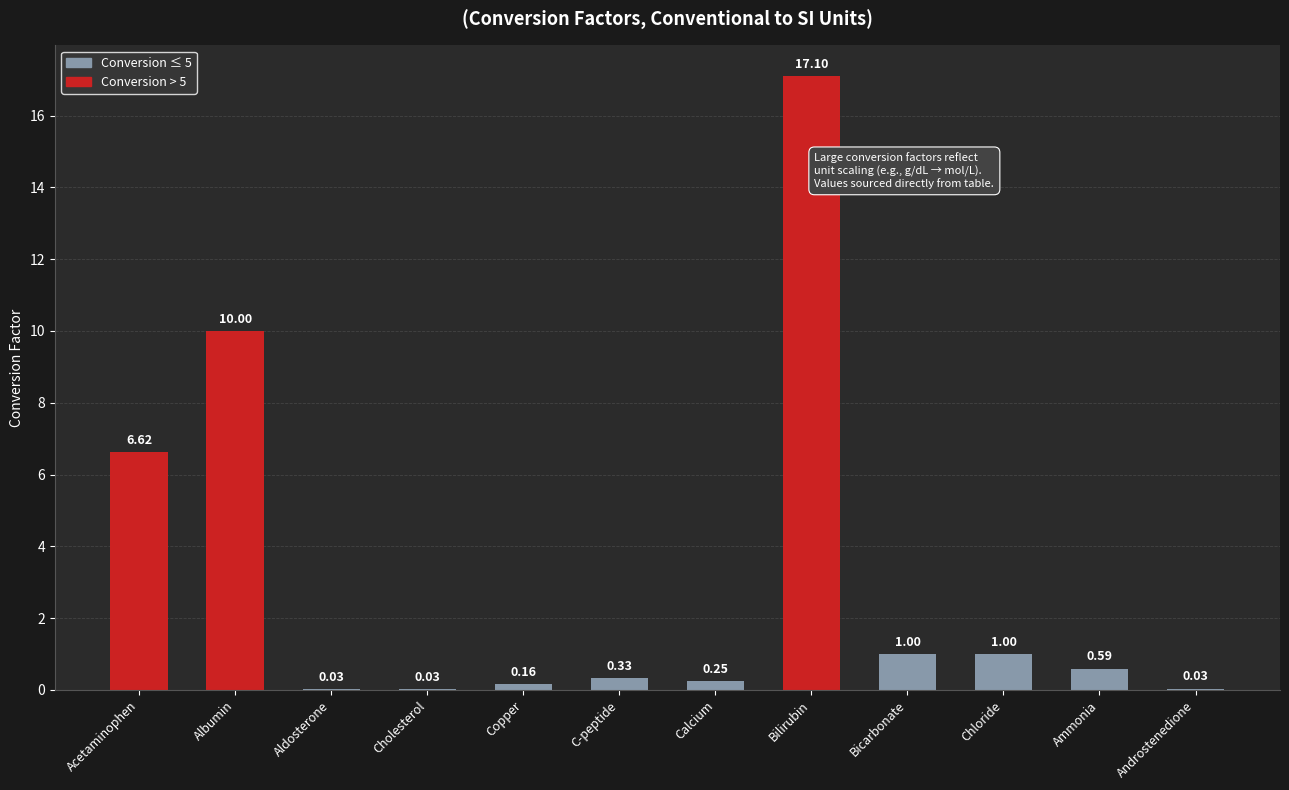

Between Aldosterone and Chloride, which is larger?

Chloride